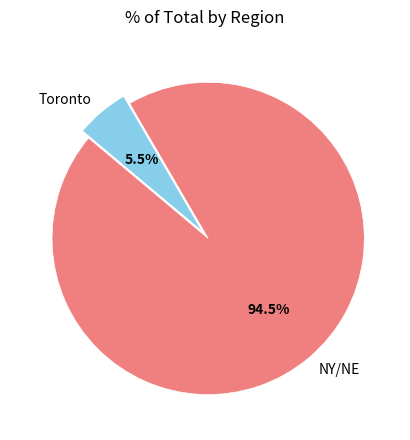

Between Toronto and NY/NE, which is larger?

NY/NE